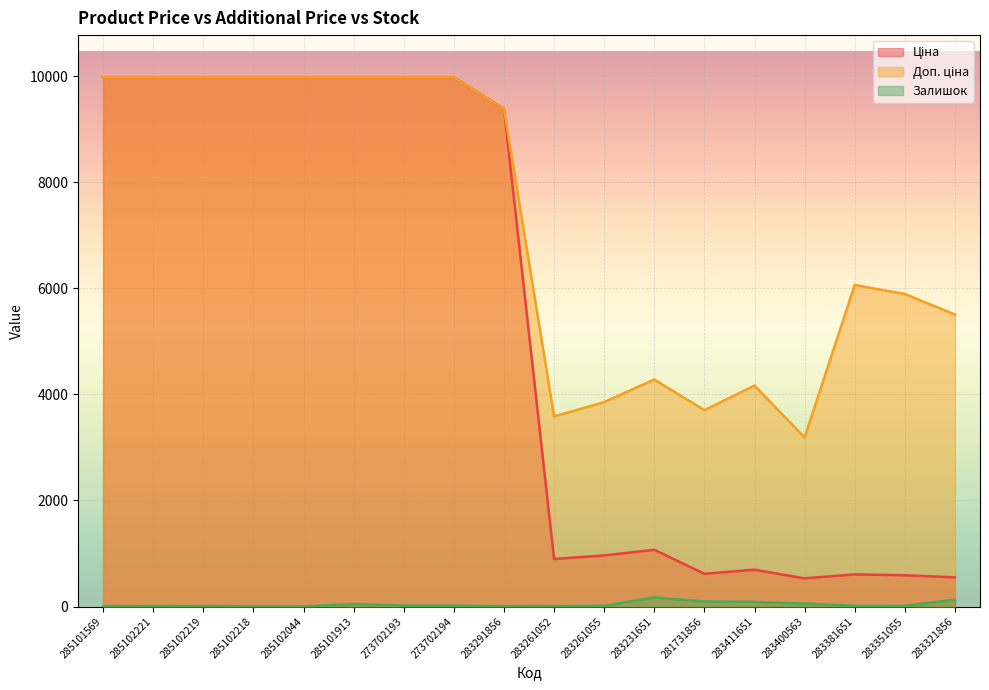

Is the value of Залишок at 283231651 greater than the value of Ціна at 285102218?

No